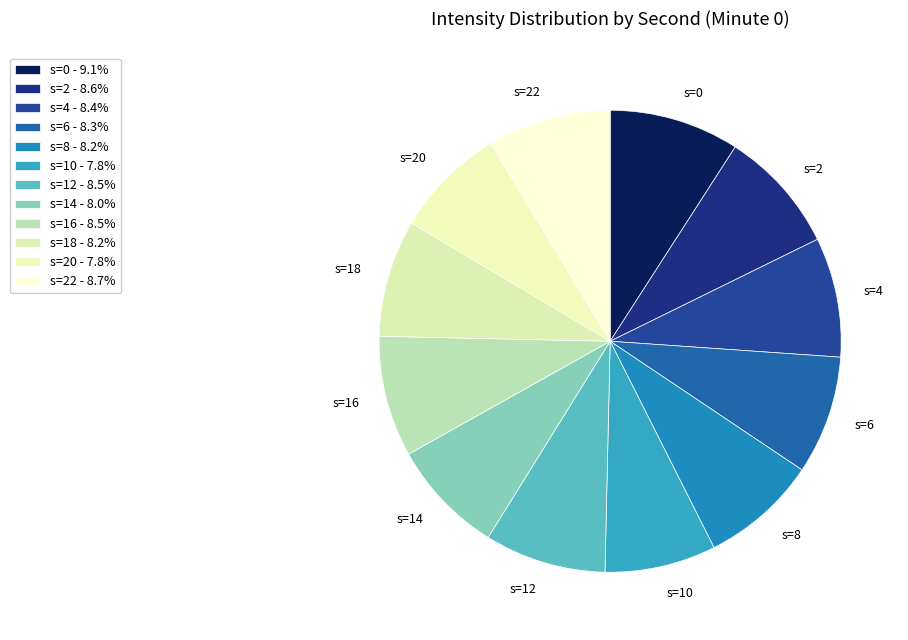

Combined, do s=6 and s=10 account for over 50%?

No